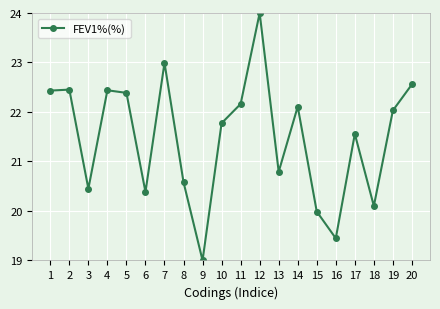

How many lines are shown in the chart?

1